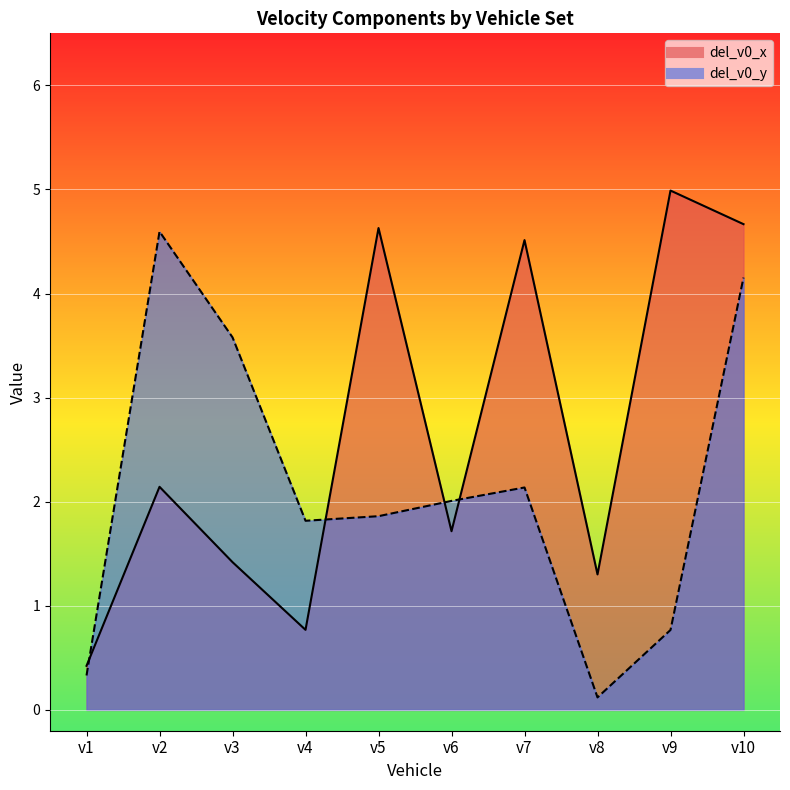

At which category does del_v0_y reach its first local valley?

v4